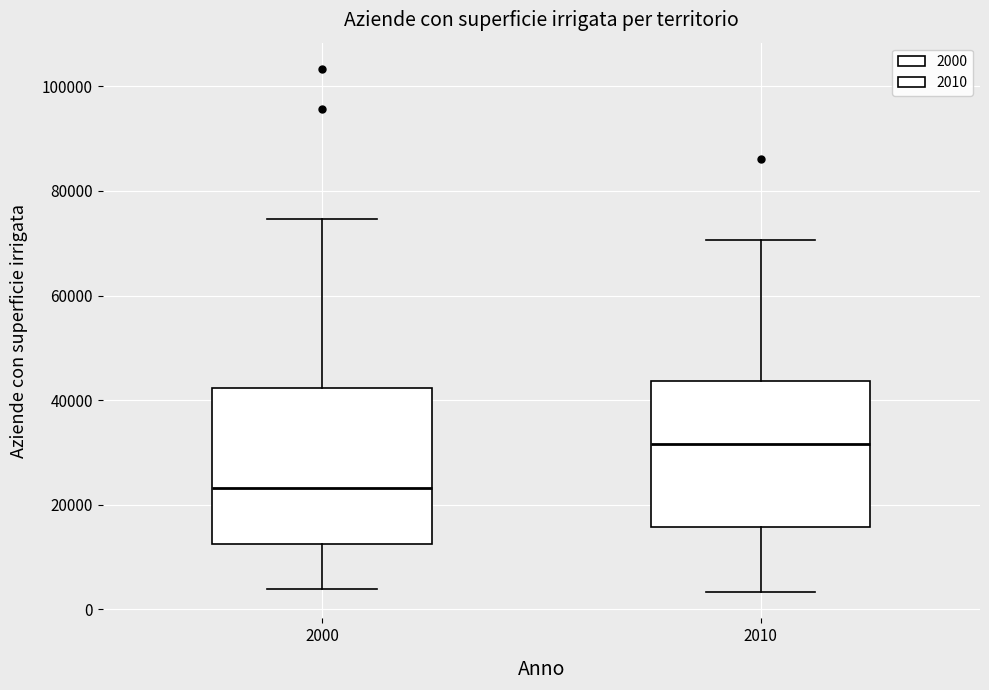

Where is the upper edge of the box at x = 2010 on the y-axis? The values are not printed on the chart, so give them approximately, as read against the axis.

44000